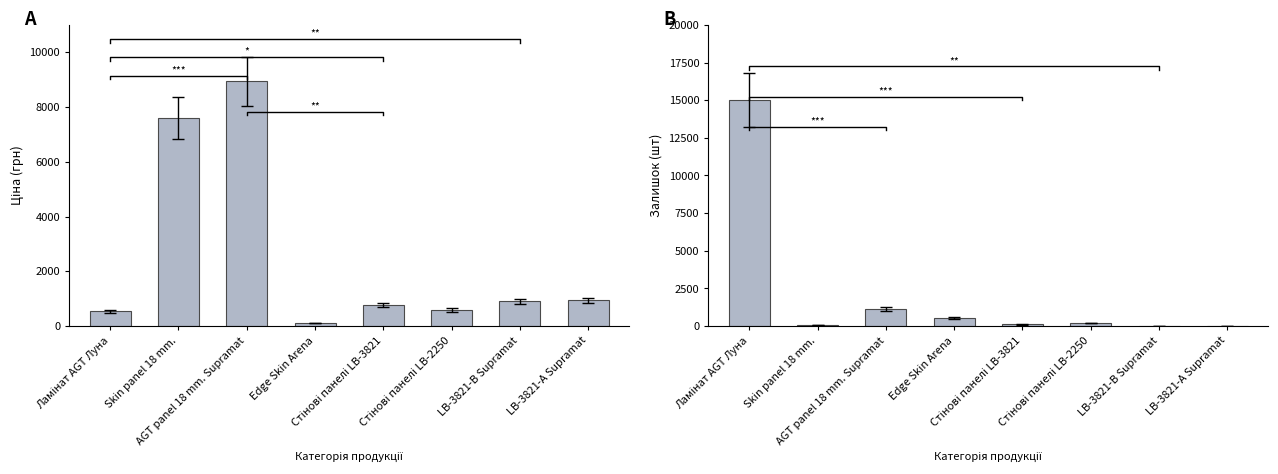

At which category does the chart reach its peak across all series?

Ламінат AGT Луна